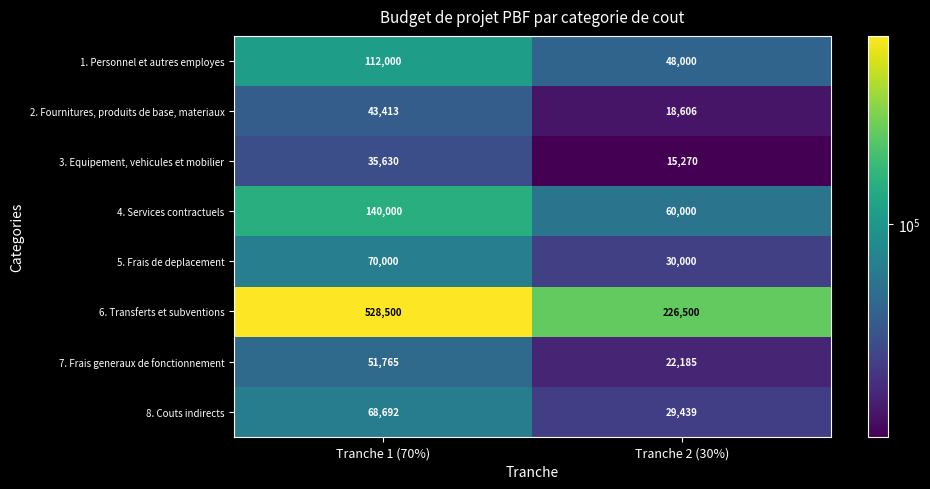

What is the difference between the maximum and minimum values in the 5. Frais de deplacement series?

40000